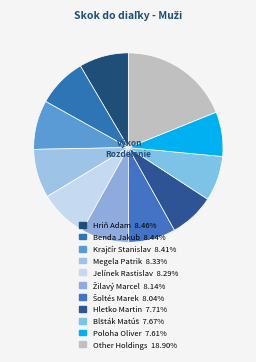

How many segments does this pie chart have?

11